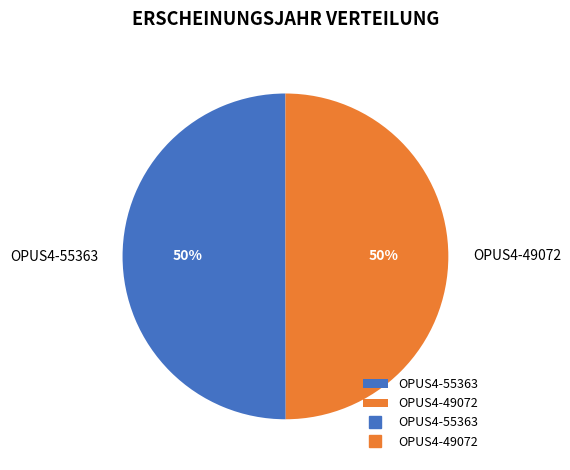

What is the ratio of the value at OPUS4-49072 to the value at OPUS4-55363?

1.0